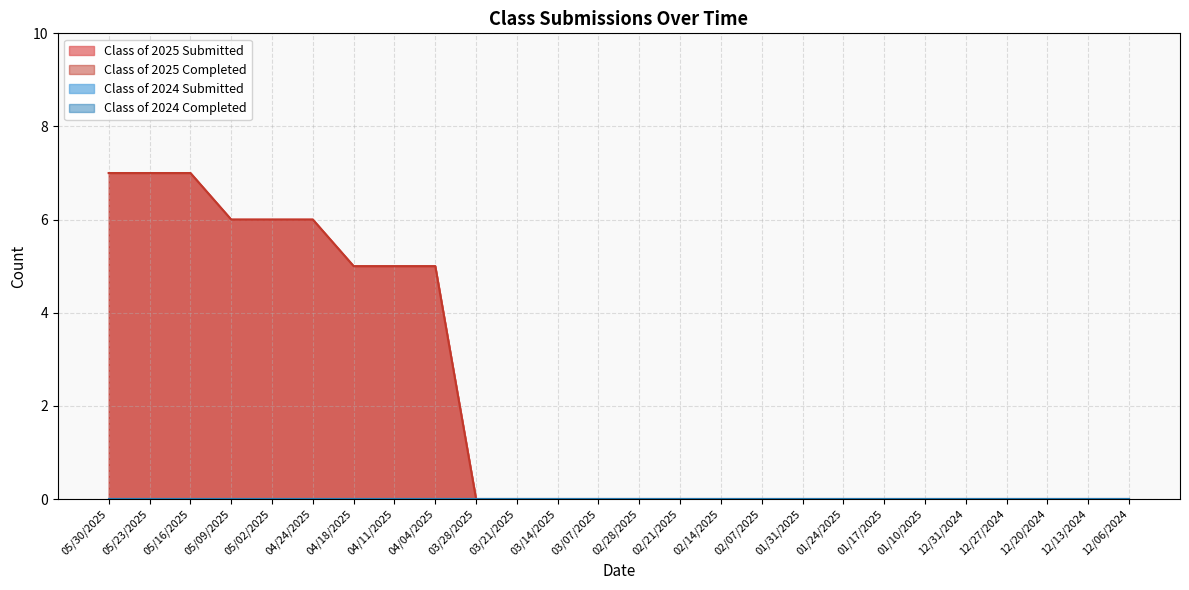

List the labels in order of Class of 2025 Submitted value, largest first.

05/30/2025, 05/23/2025, 05/16/2025, 05/09/2025, 05/02/2025, 04/24/2025, 04/18/2025, 04/11/2025, 04/04/2025, 03/28/2025, 03/21/2025, 03/14/2025, 03/07/2025, 02/28/2025, 02/21/2025, 02/14/2025, 02/07/2025, 01/31/2025, 01/24/2025, 01/17/2025, 01/10/2025, 12/31/2024, 12/27/2024, 12/20/2024, 12/13/2024, 12/06/2024